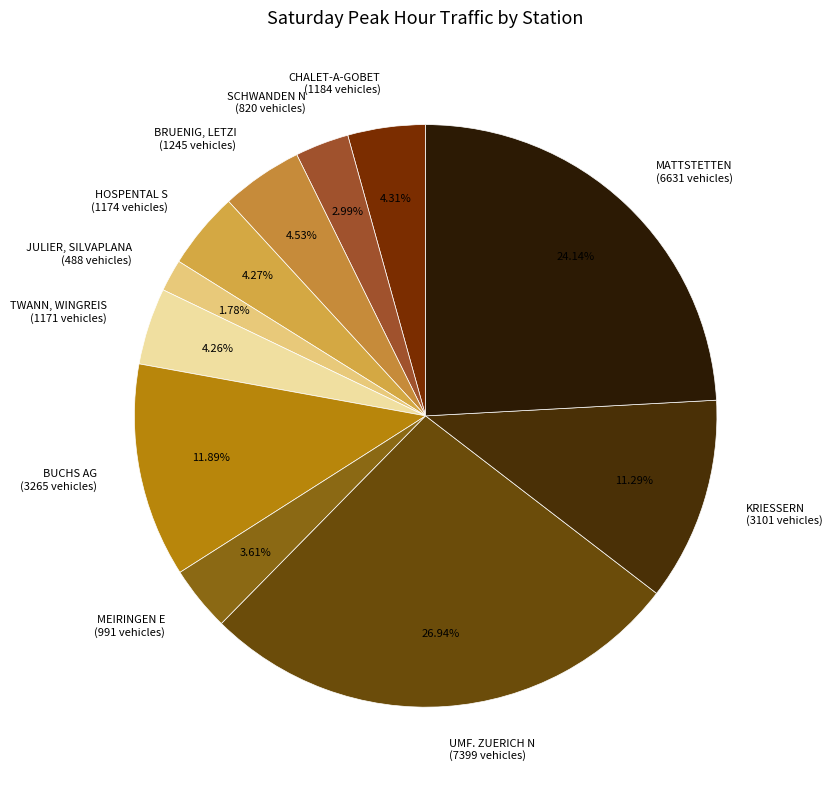

To the nearest percent, what is the difference between the BUCHS AG and HOSPENTAL S slice percentages?

8%